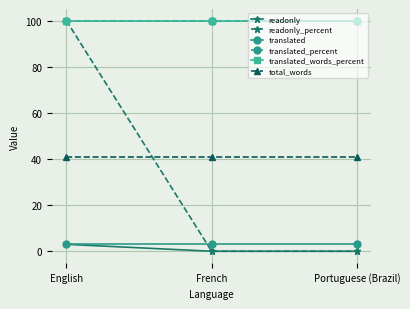

Between French and English, which is larger?

English